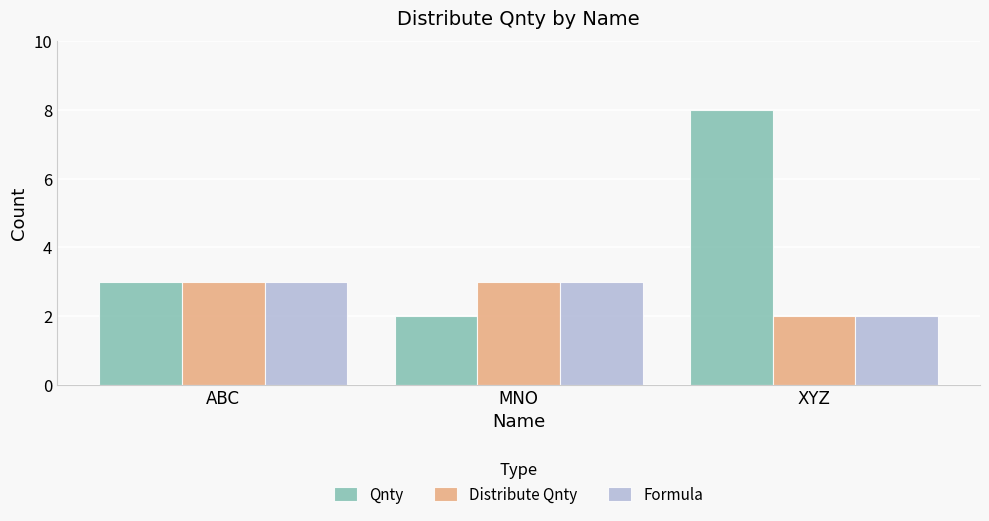

True or false: Distribute Qnty has a value of 1 at XYZ.

False